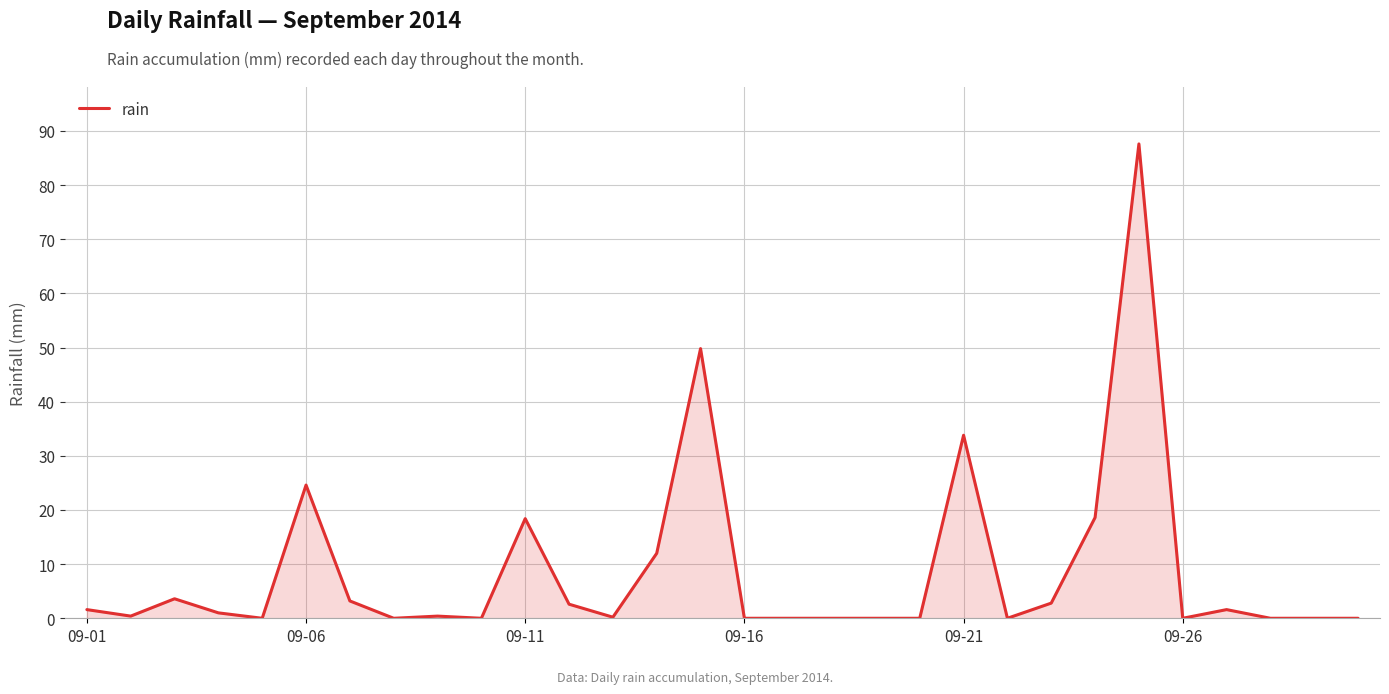

What is the difference between the maximum and minimum values?

87.6